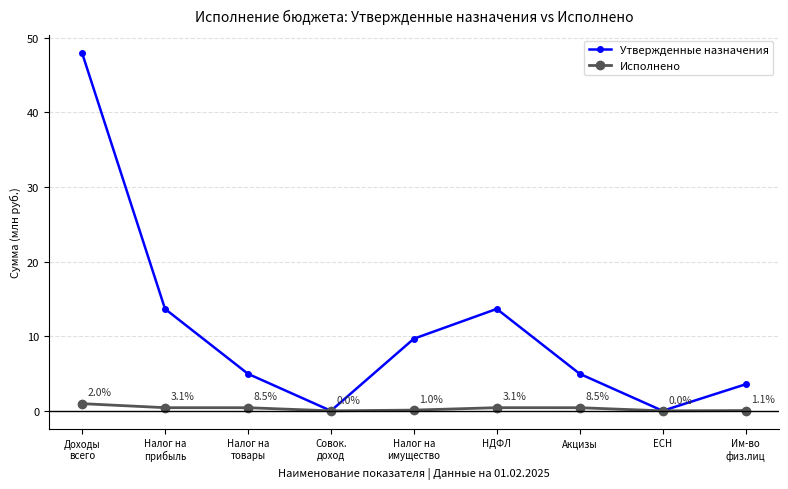

Which series has the largest range (max minus min)?

Утвержденные назначения